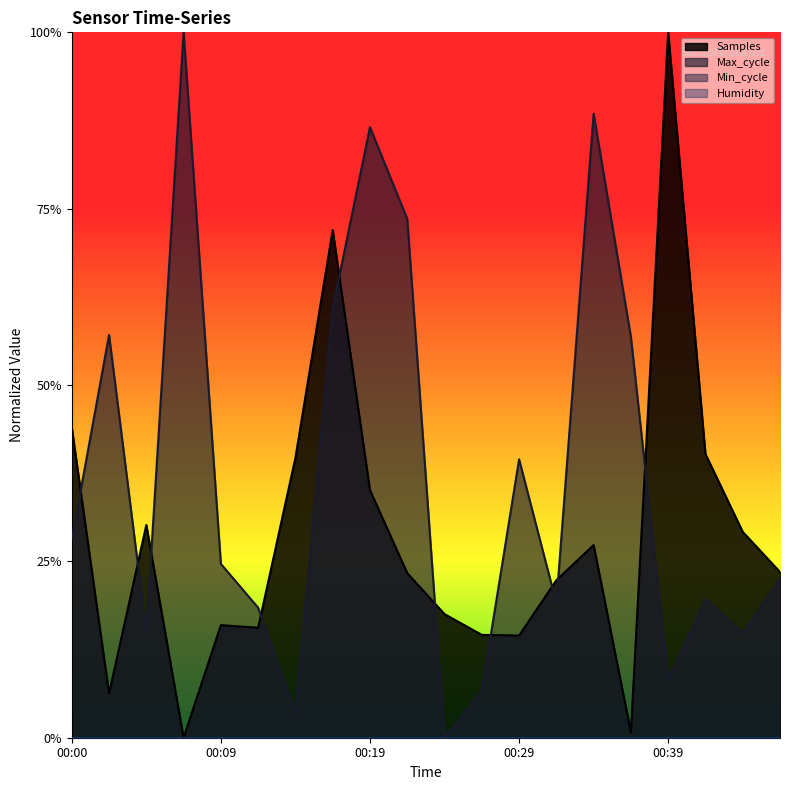

Does the chart display data point markers on the line(s)?

No